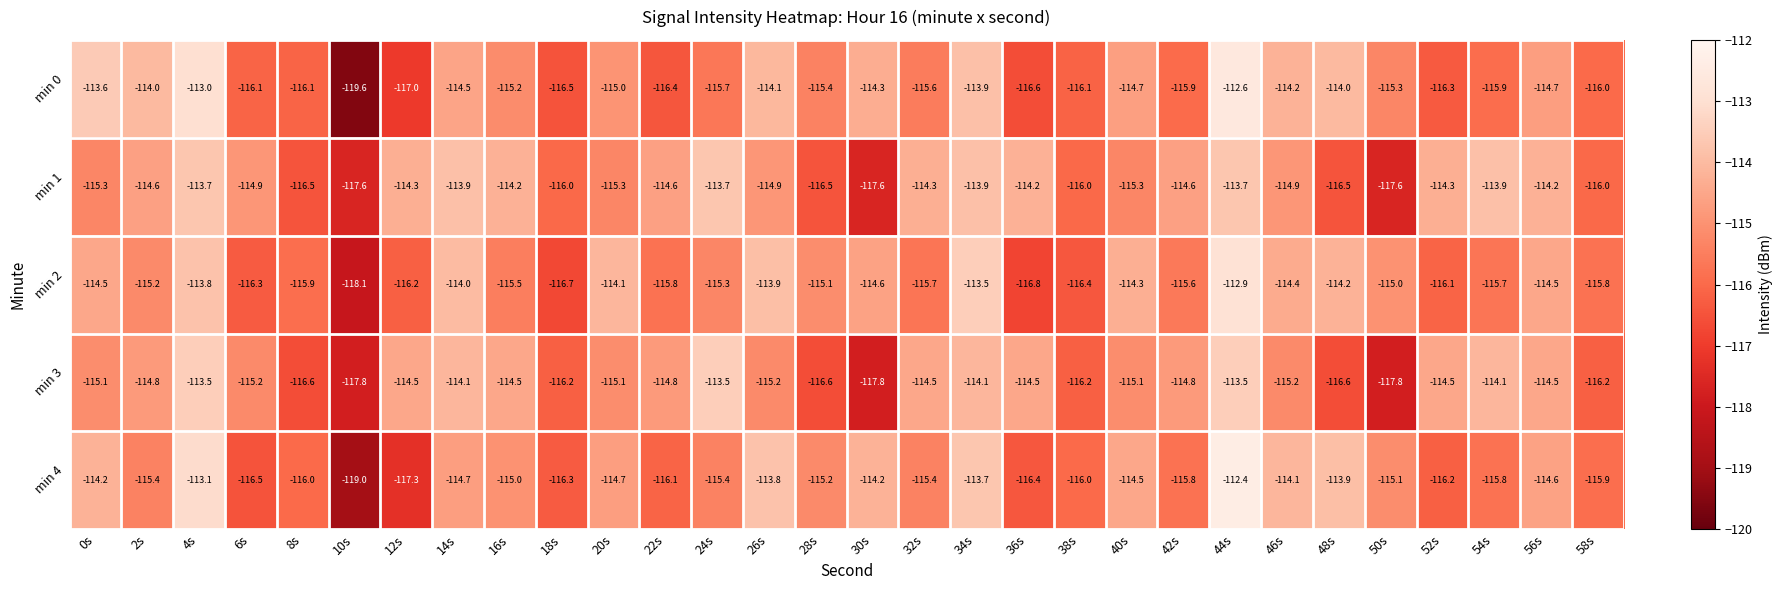

True or false: min 0 has a value of -114.0 at 2s.

True